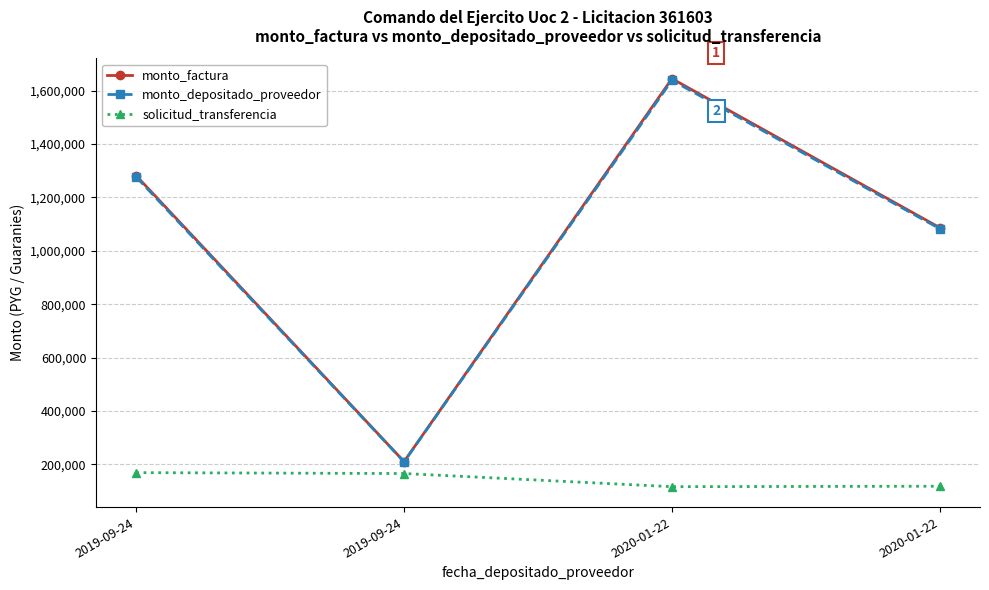

Where is monto_factura nearest to the value 927500?

2020-01-22